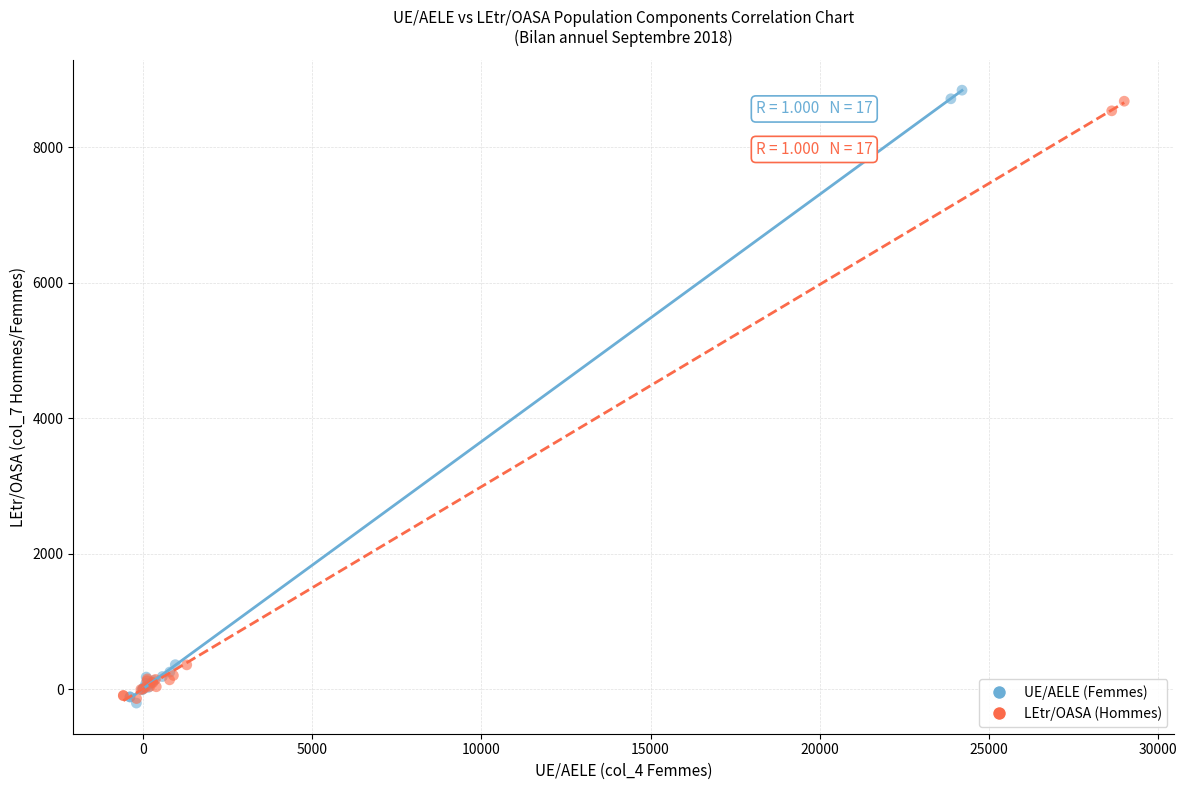

Which series has the largest Y range (max minus min)?

UE/AELE (Femmes)